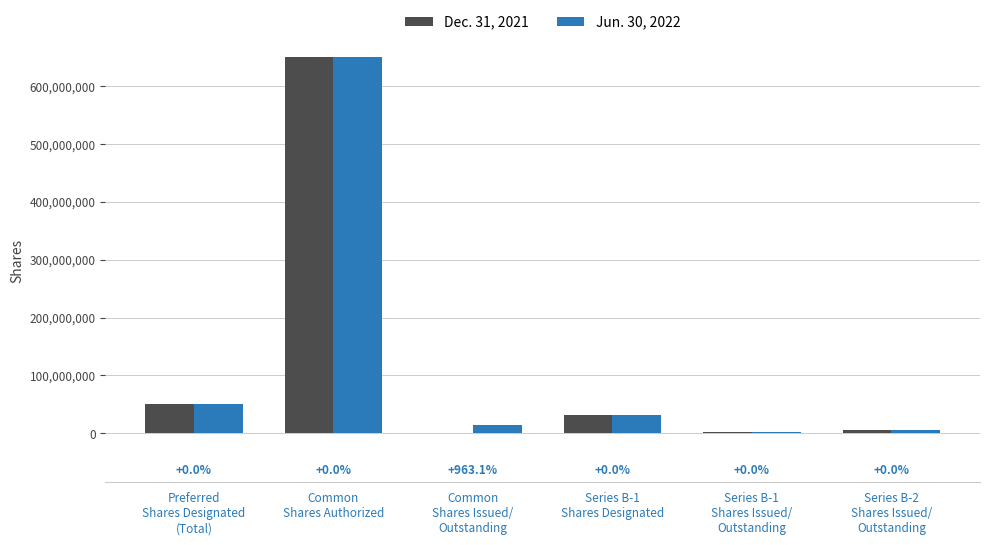

What are all the series names shown in the legend?

Dec. 31, 2021, Jun. 30, 2022